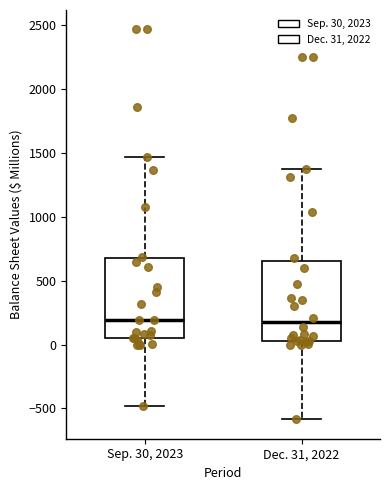

Reading left to right, transcribe this box plot: for each box, give where its median line is, the range the box spans, and where its two whiskers end, as read against the y-axis. The values are not printed on the chart, so give them approximately, as read against the axis.

Sep. 30, 2023: median 200, box 50 to 700, whiskers -500 to 1450
Dec. 31, 2022: median 200, box 50 to 650, whiskers -600 to 1350